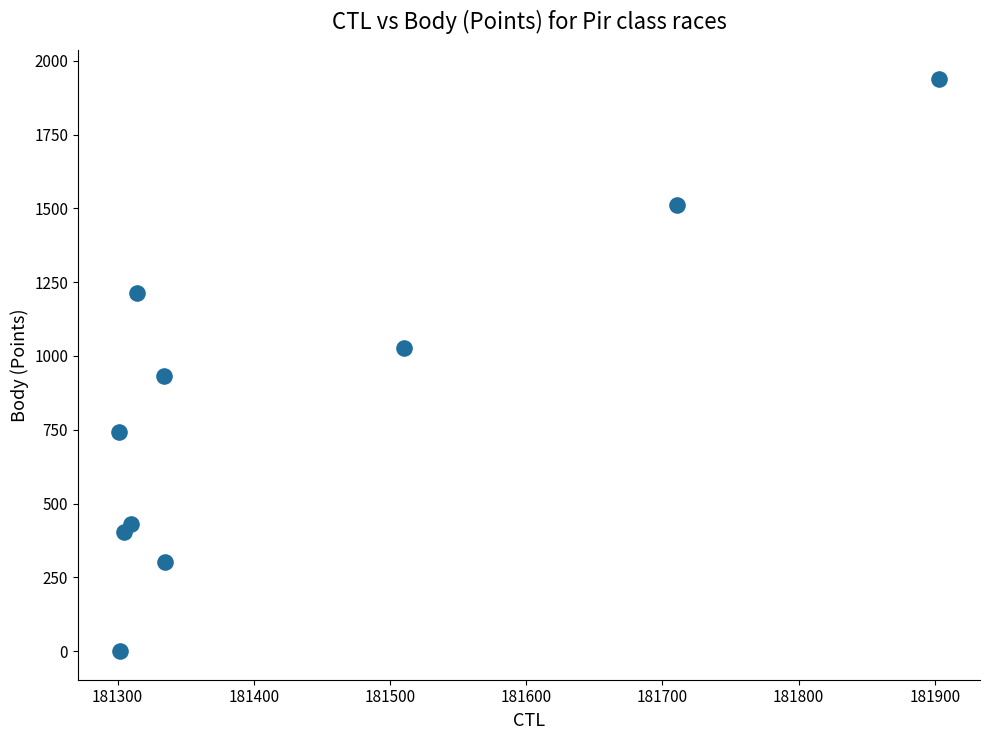

What is the range of X values (max minus min)?

602